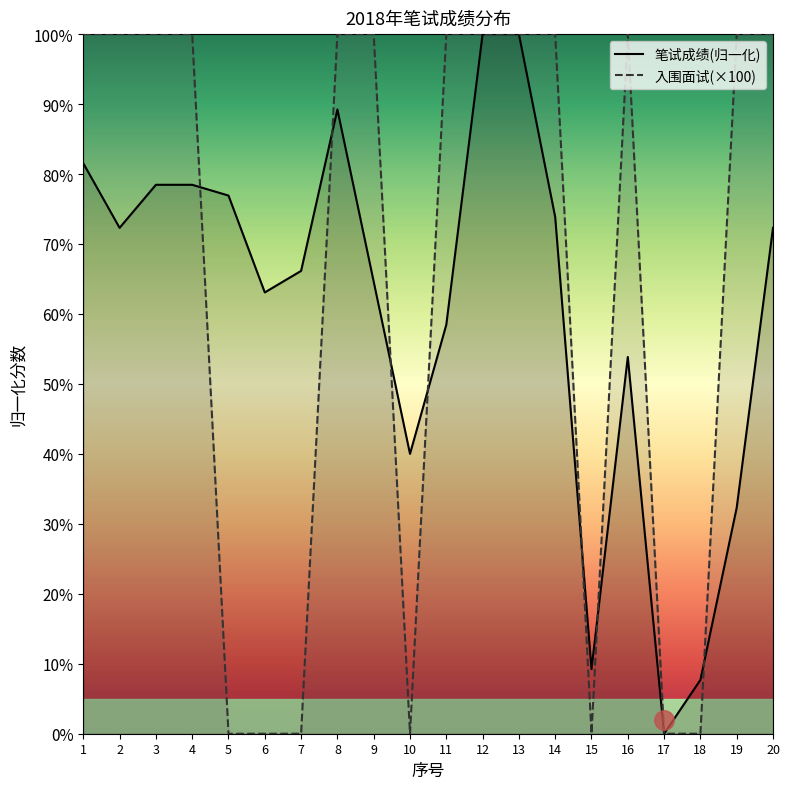

Where do 笔试成绩 and 入围面试 first cross each other?

4 and 5